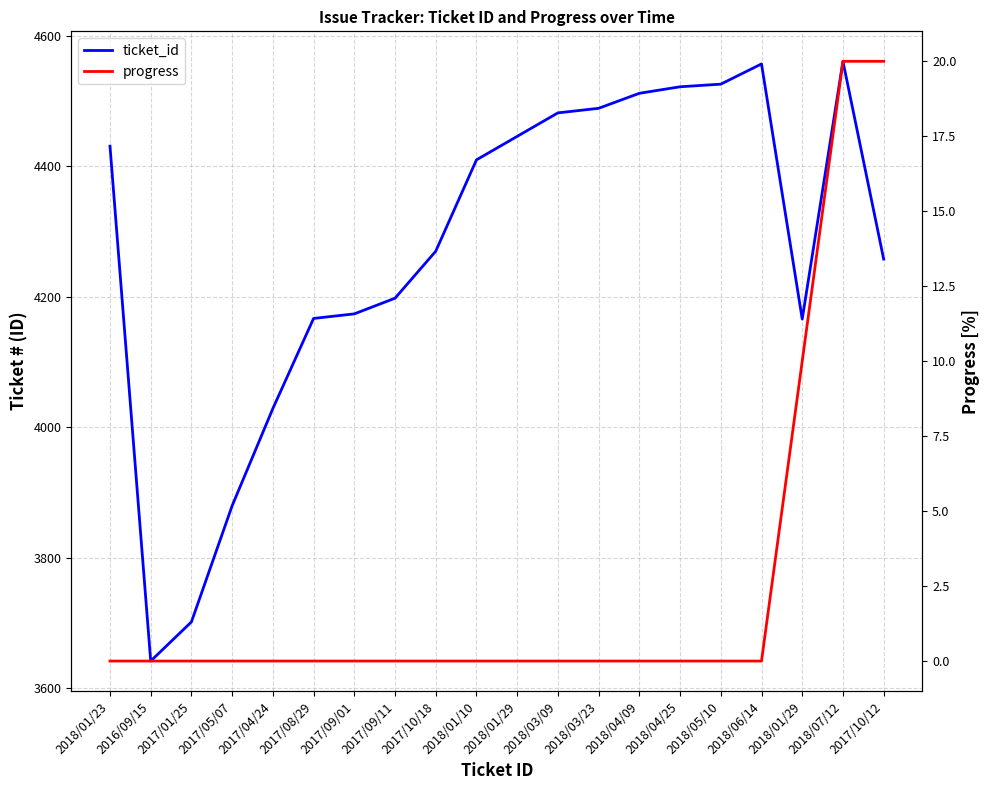

How many lines are shown in the chart?

2